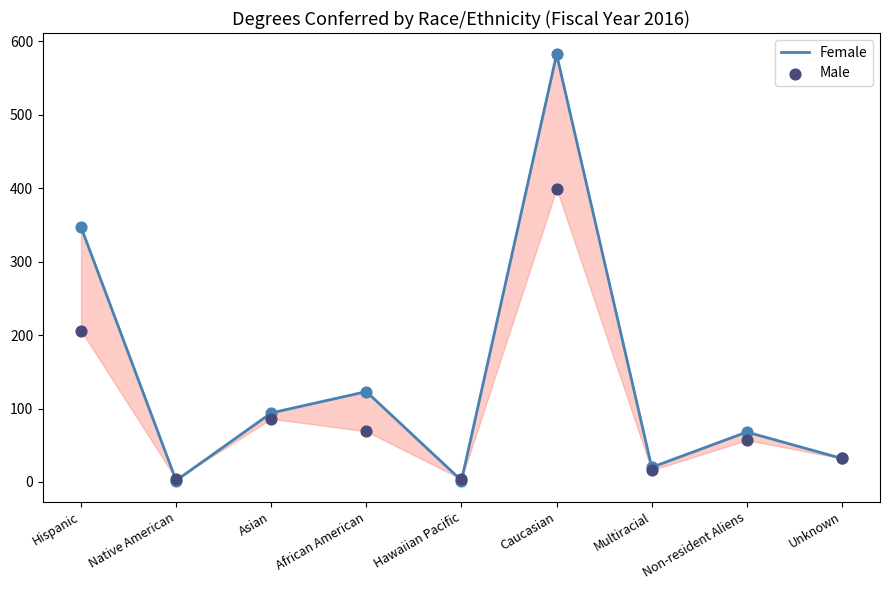

At how many categories does at least one series exceed 273?

2